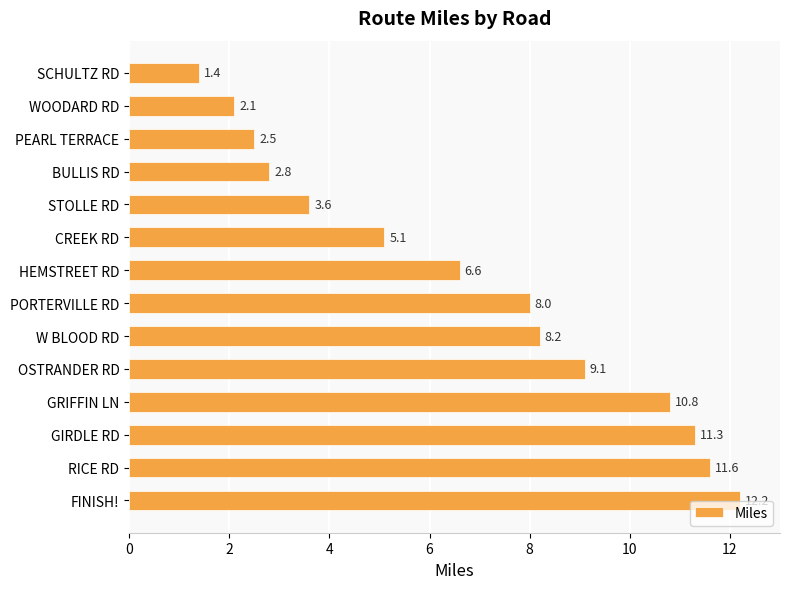

What is the ratio of the value at RICE RD to the value at WOODARD RD?

5.5